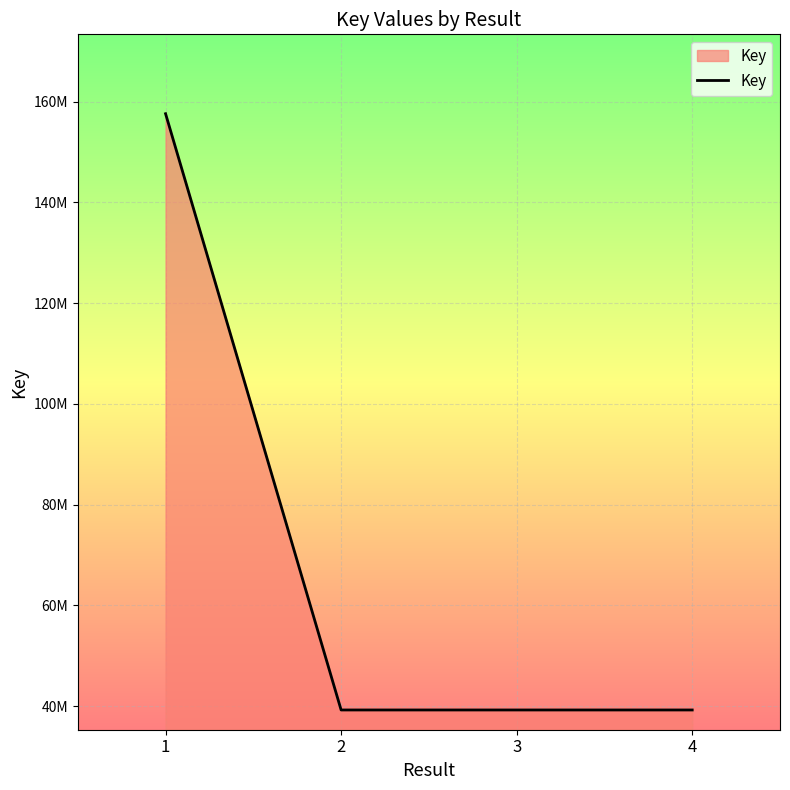

Does the chart have visible grid lines?

Yes